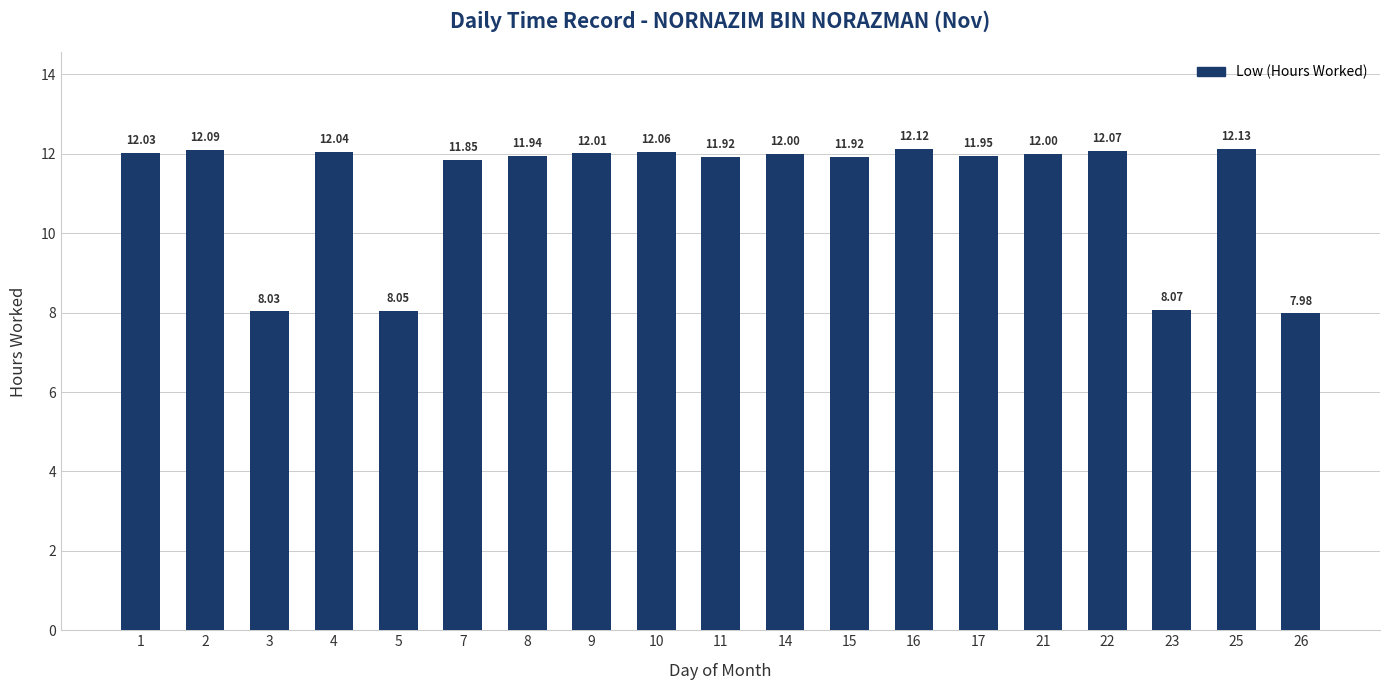

Where is the data nearest to the value 10?

7